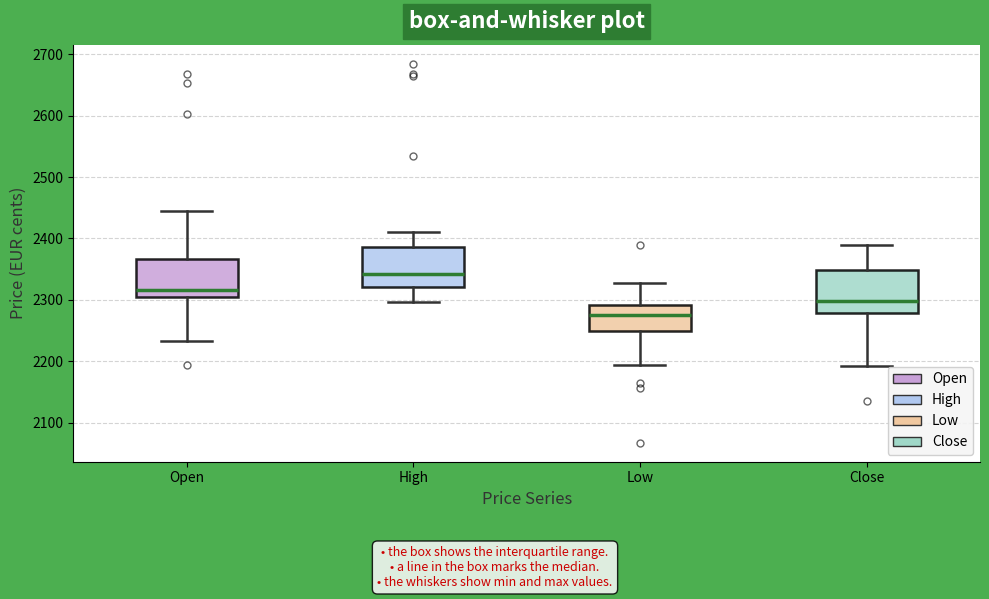

Which box has the lowest median line?

Low